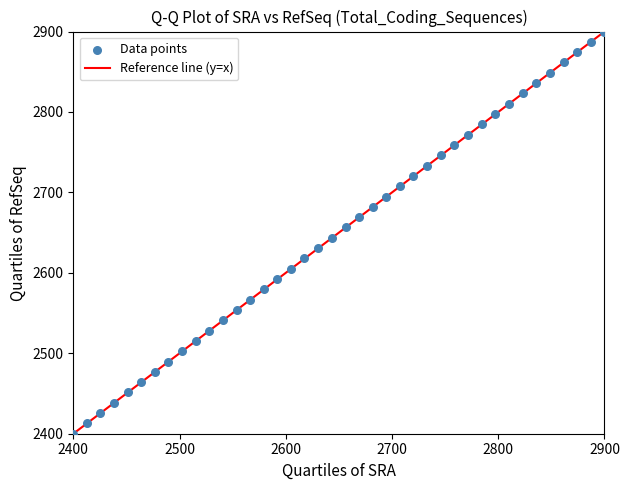

What is the range of Y values (max minus min)?

500.0